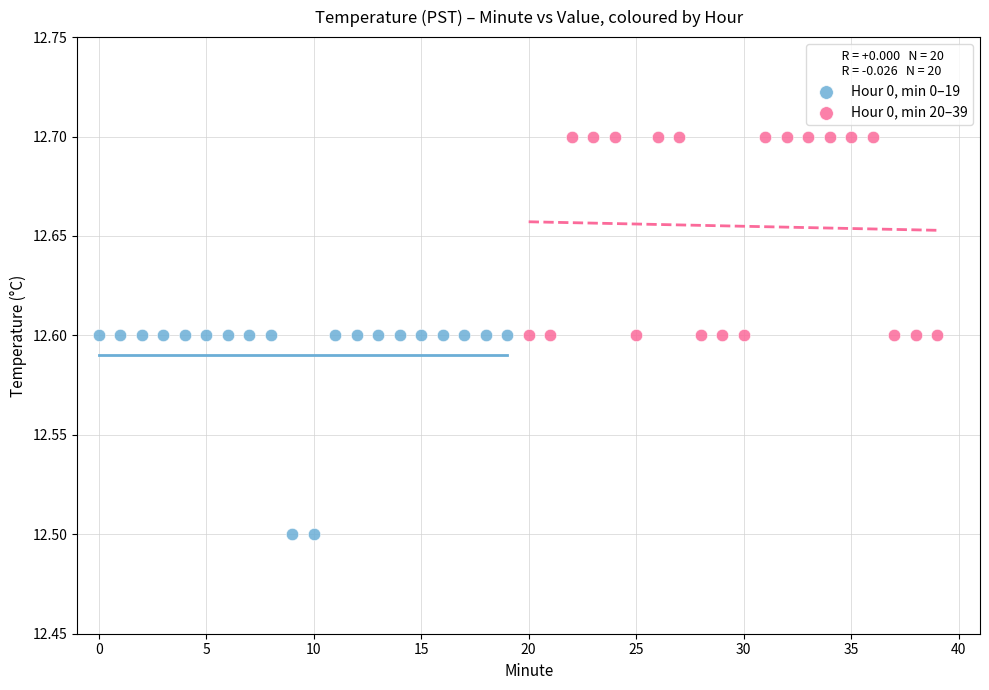

What are all the series names shown in the legend?

Hour 0, min 0–19, Hour 0, min 20–39